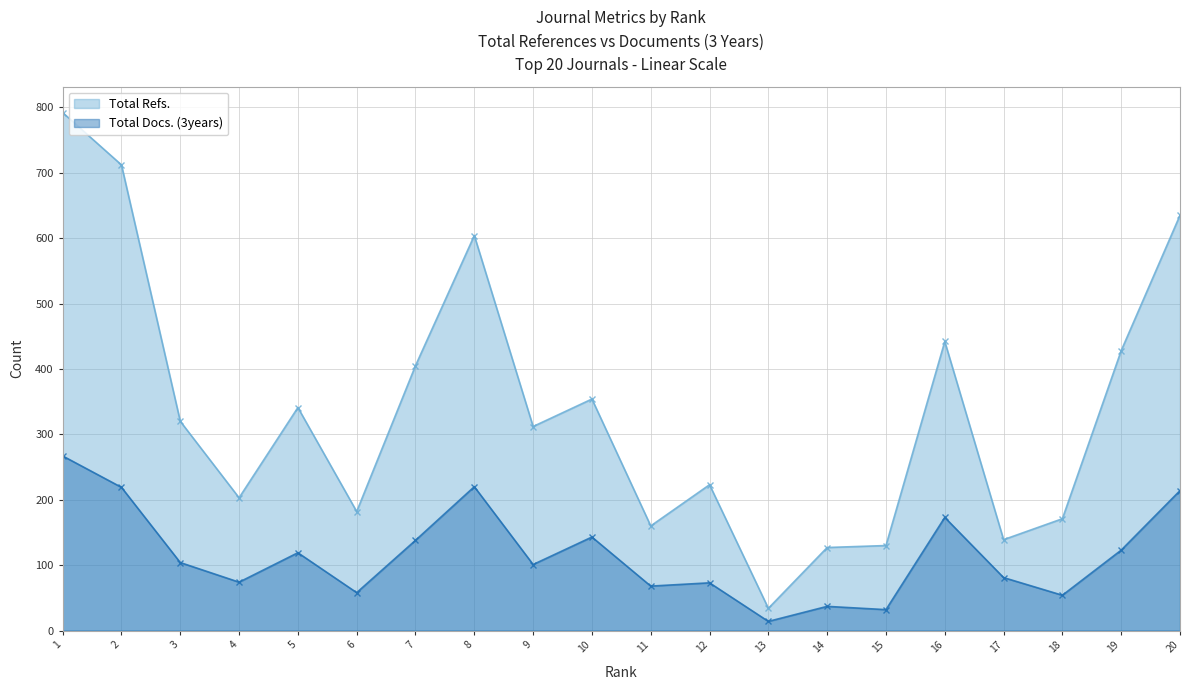

What is the value of the Total Docs. (3years) point at the 1st from the left?

267